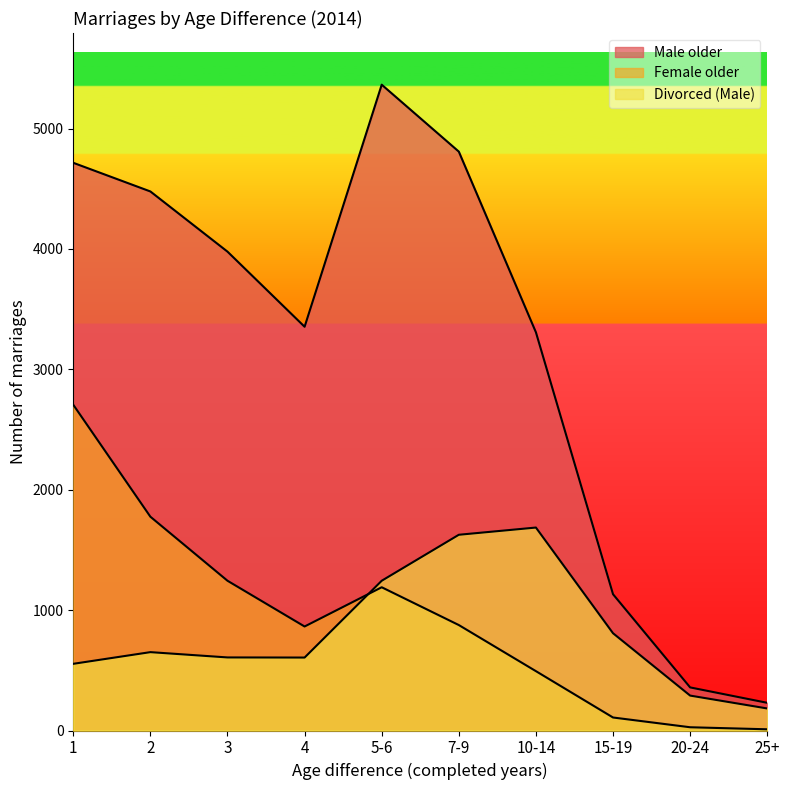

What is the spread (max minus min) of values at 15-19?

1024